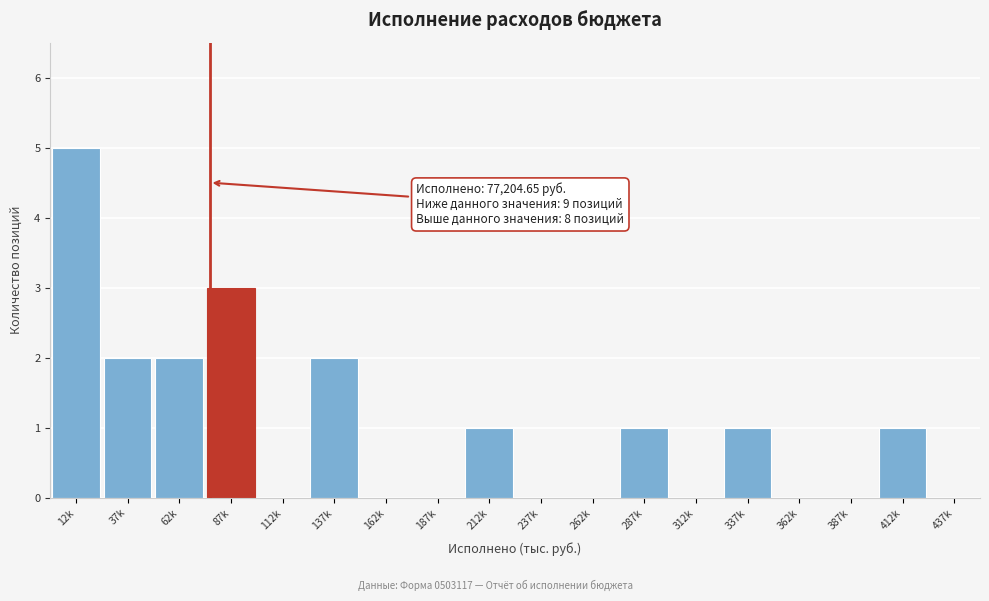

Reading left to right, transcribe all the data shown in this chart.

12k=5	37k=2	62k=2	87k=3	112k=0	137k=2	162k=0	187k=0	212k=1	237k=0	262k=0	287k=1	312k=0	337k=1	362k=0	387k=0	412k=1	437k=0